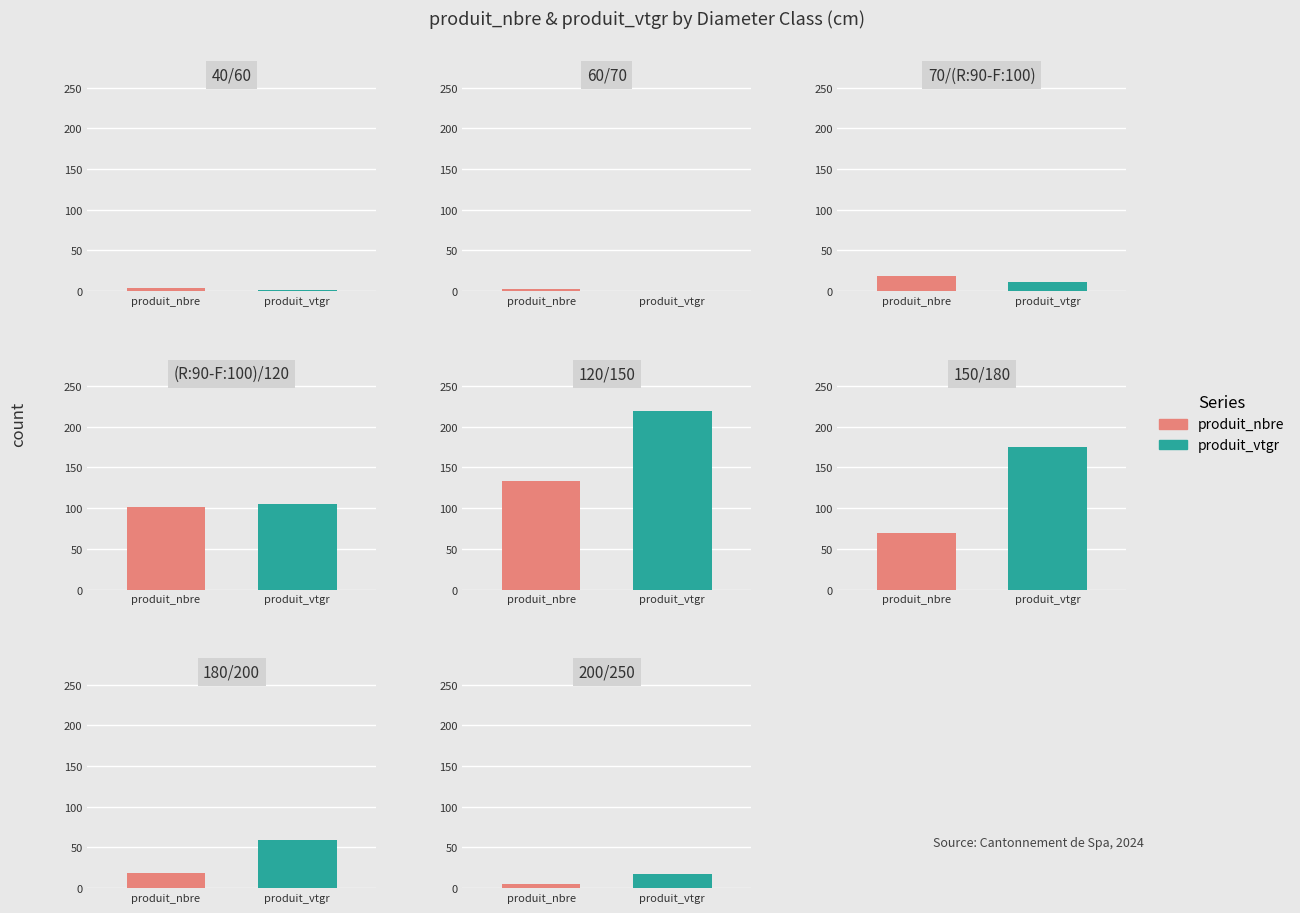

Which has a higher value, 8 or (R:90-F:100)/120?

(R:90-F:100)/120